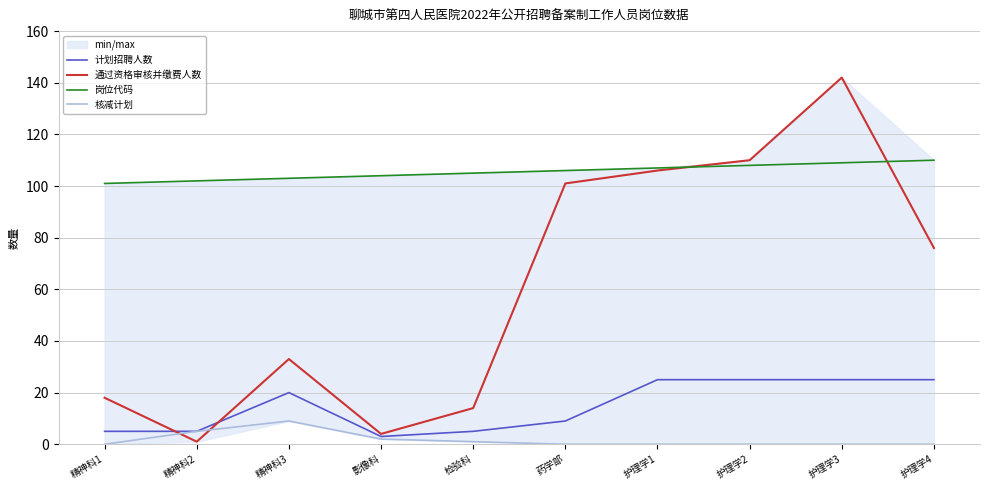

Reading left to right, extract all data points from this chart.

计划招聘人数: 精神科1=5	精神科2=5	精神科3=20	影像科=3	检验科=5	药学部=9	护理学1=25	护理学2=25	护理学3=25	护理学4=25
通过资格审核并缴费人数: 精神科1=18	精神科2=1	精神科3=33	影像科=4	检验科=14	药学部=101	护理学1=106	护理学2=110	护理学3=142	护理学4=76
岗位代码: 精神科1=101	精神科2=102	精神科3=103	影像科=104	检验科=105	药学部=106	护理学1=107	护理学2=108	护理学3=109	护理学4=110
核减计划: 精神科1=0	精神科2=5	精神科3=9	影像科=2	检验科=1	药学部=0	护理学1=0	护理学2=0	护理学3=0	护理学4=0